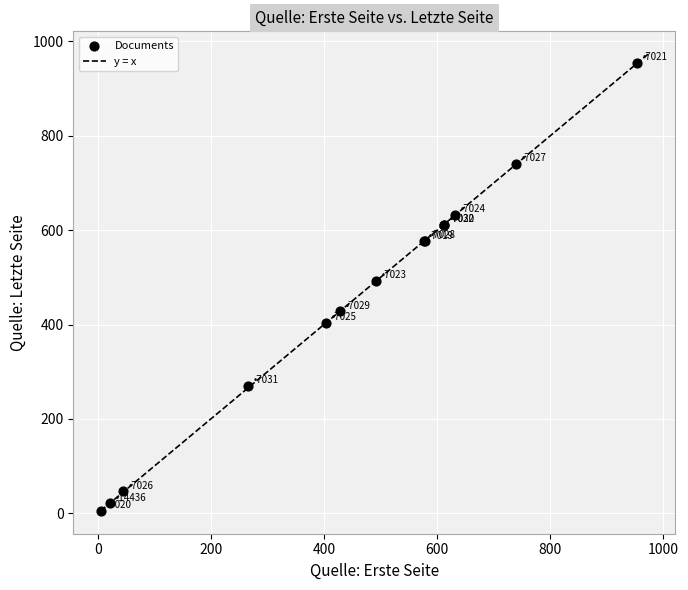

What Y value in the scatter plot is closest to 479?

493